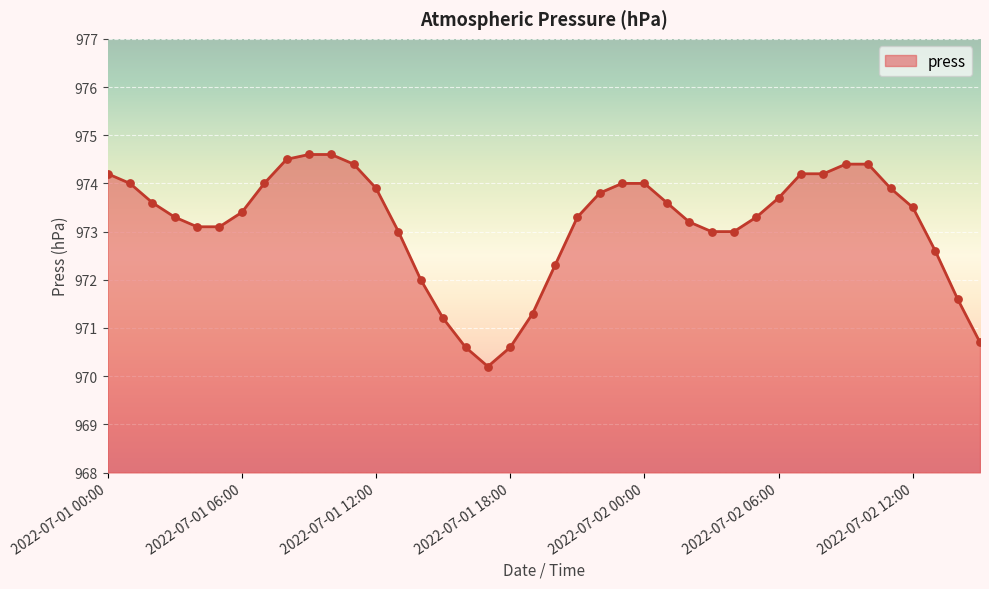

What is the smallest value displayed?

970.2